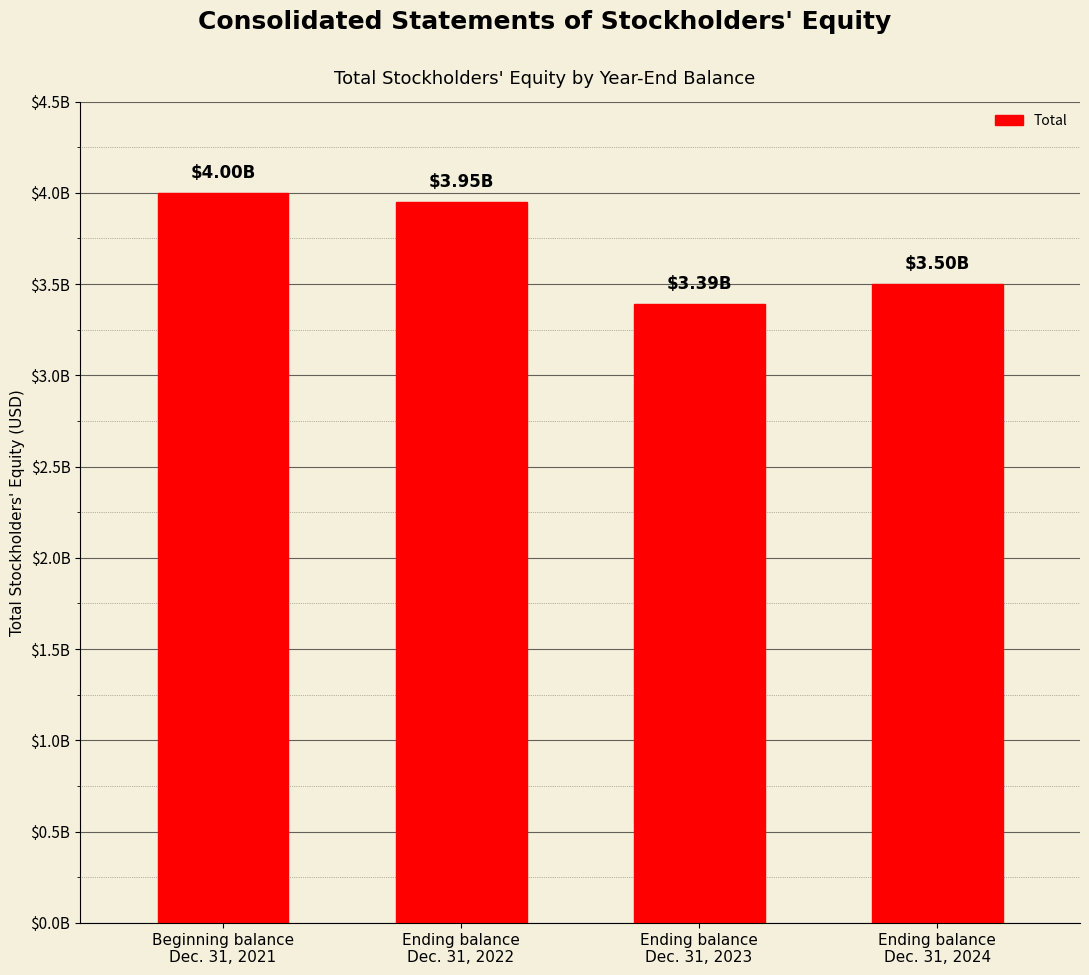

Does the chart contain stacked bars?

No